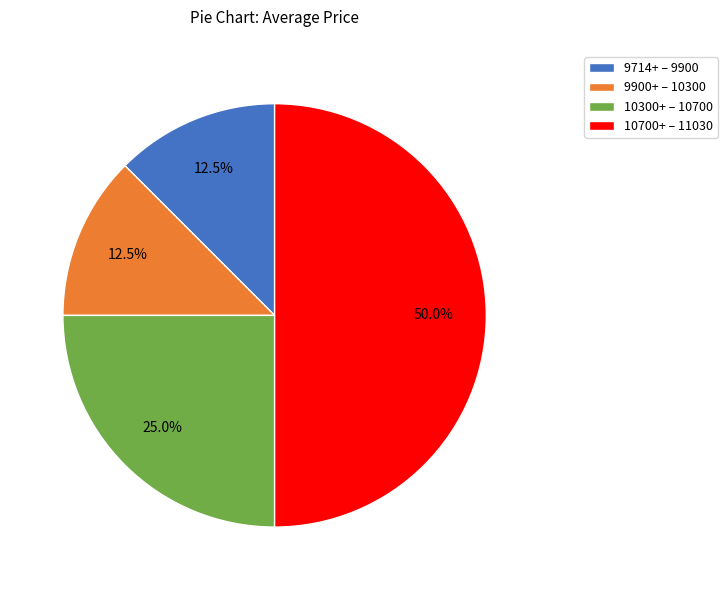

What is the largest slice in the pie chart?

10700+ – 11030